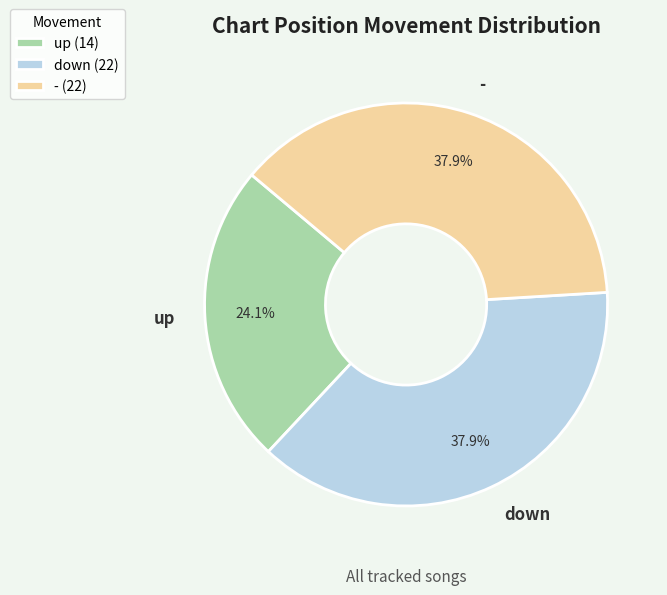

What percentage is NOT represented by up?

75.9%